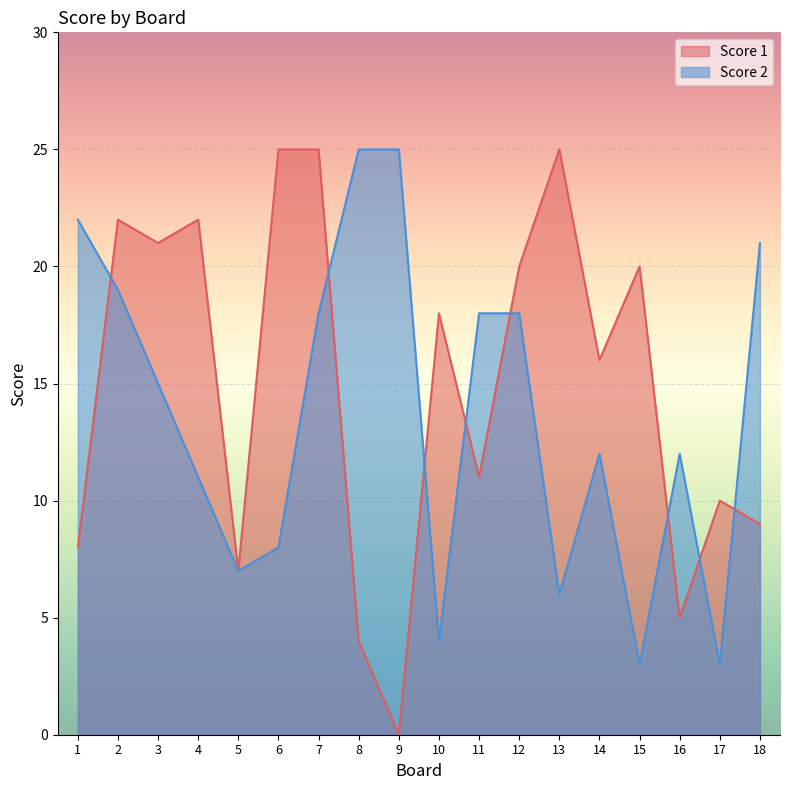

Between which two adjacent categories do Score 1 and Score 2 first intersect?

1 and 2